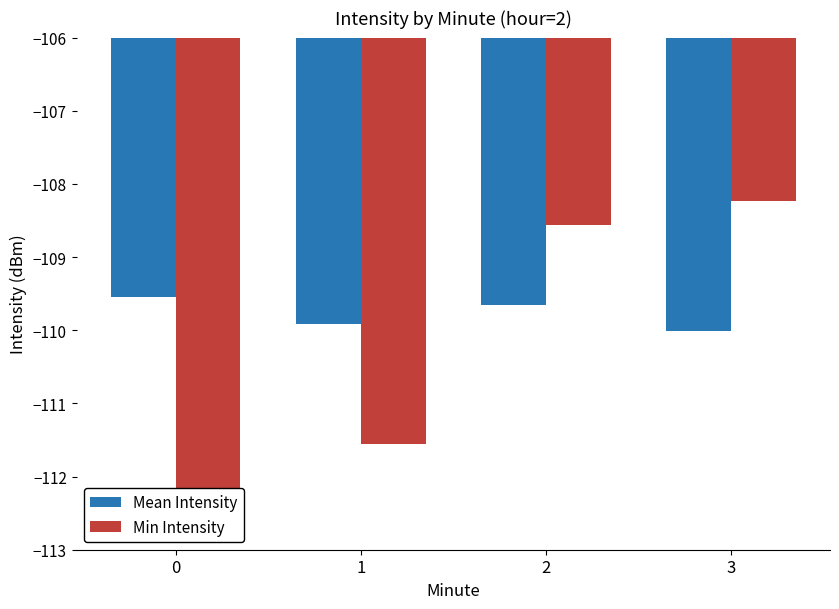

What is the value of the Mean Intensity bar at the 4th from the left?

-110.0